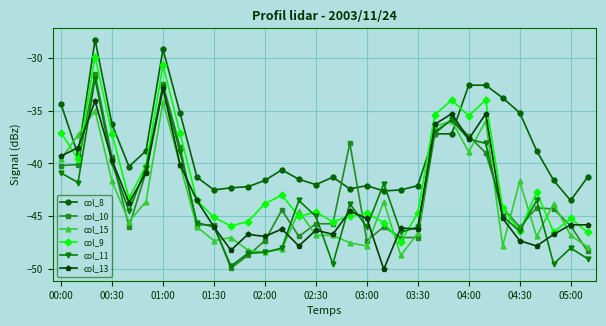

True or false: col_10 has more than 1 interior local peaks.

True